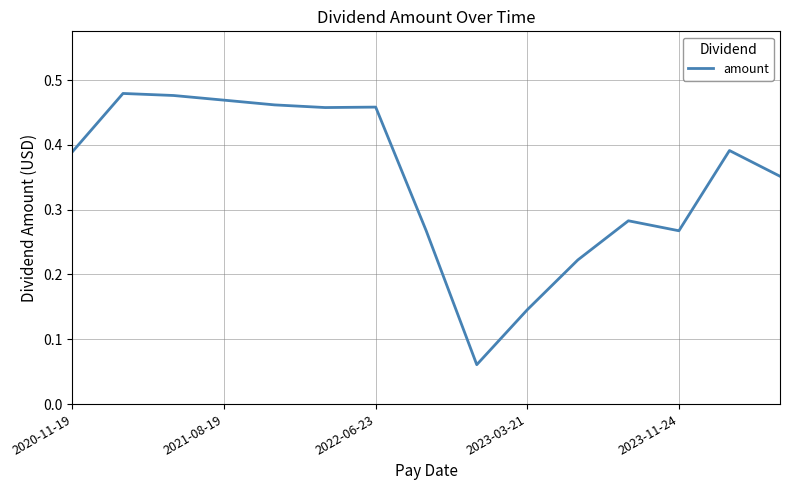

How many lines are shown in the chart?

1